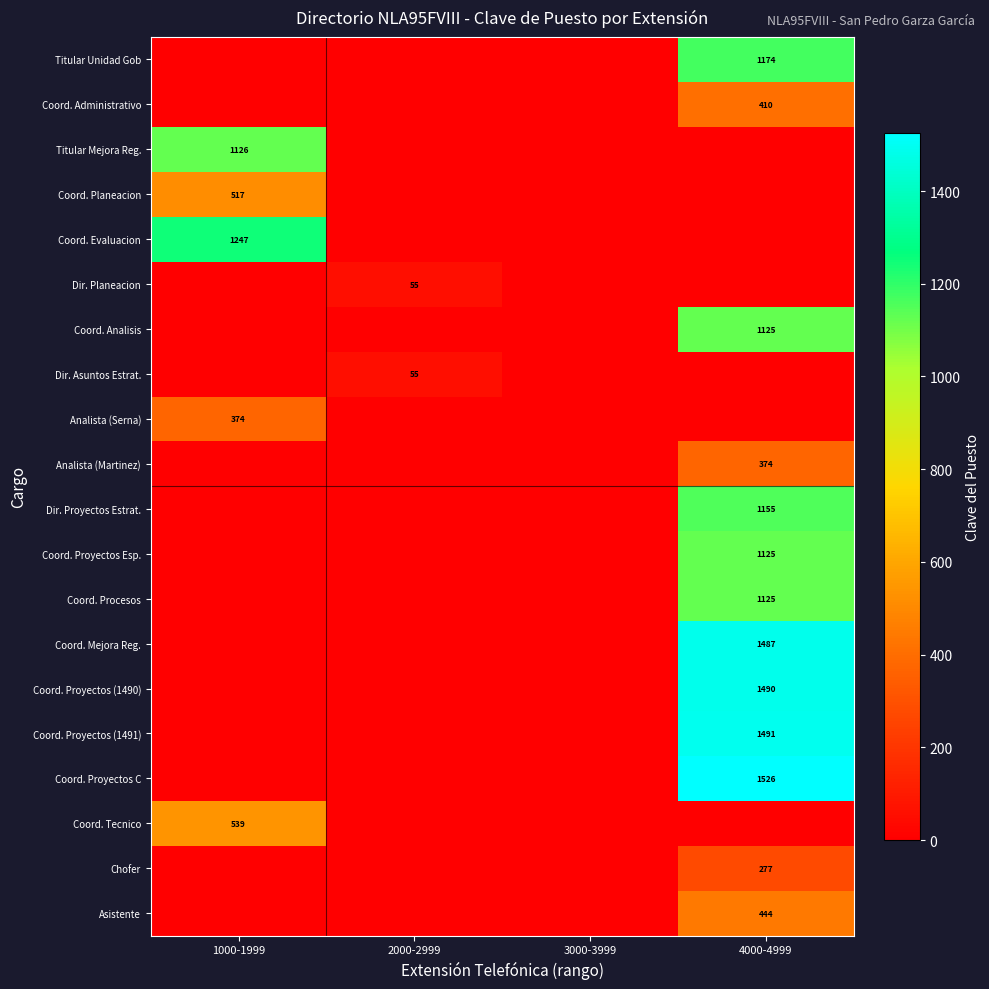

True or false: Coord. Mejora Reg. has a value of 1979 at 4000-4999.

False